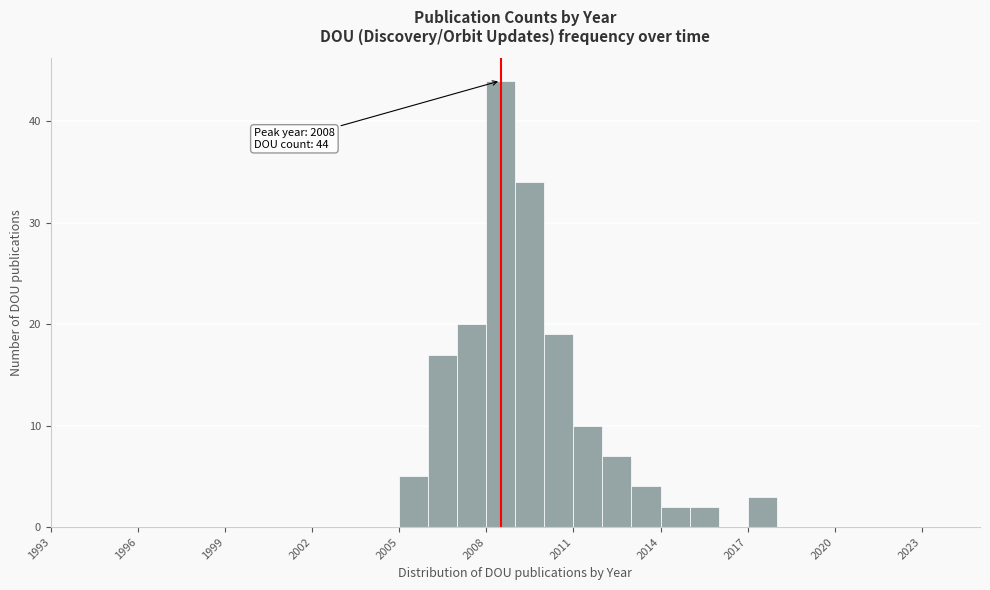

Around what value on the x-axis is the tallest bar? Give the approximate position of its centre, as read against the axis.

2008.5